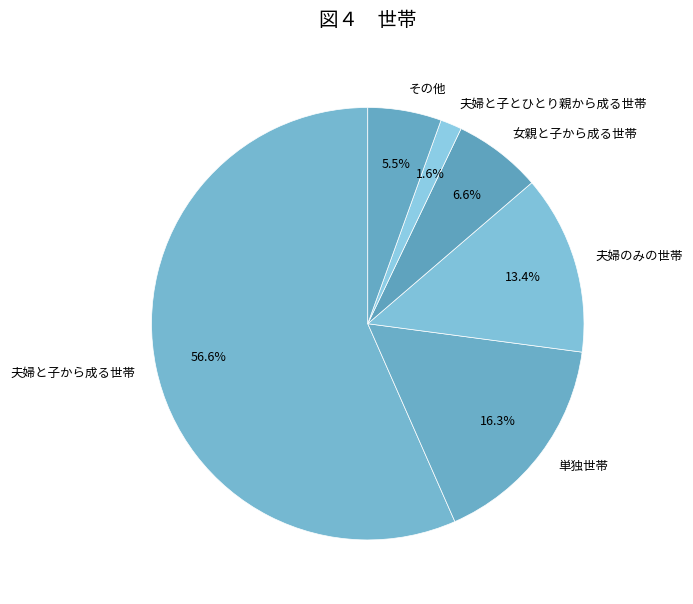

To the nearest percent, what portion does 夫婦と子とひとり親から成る世帯 represent?

2%